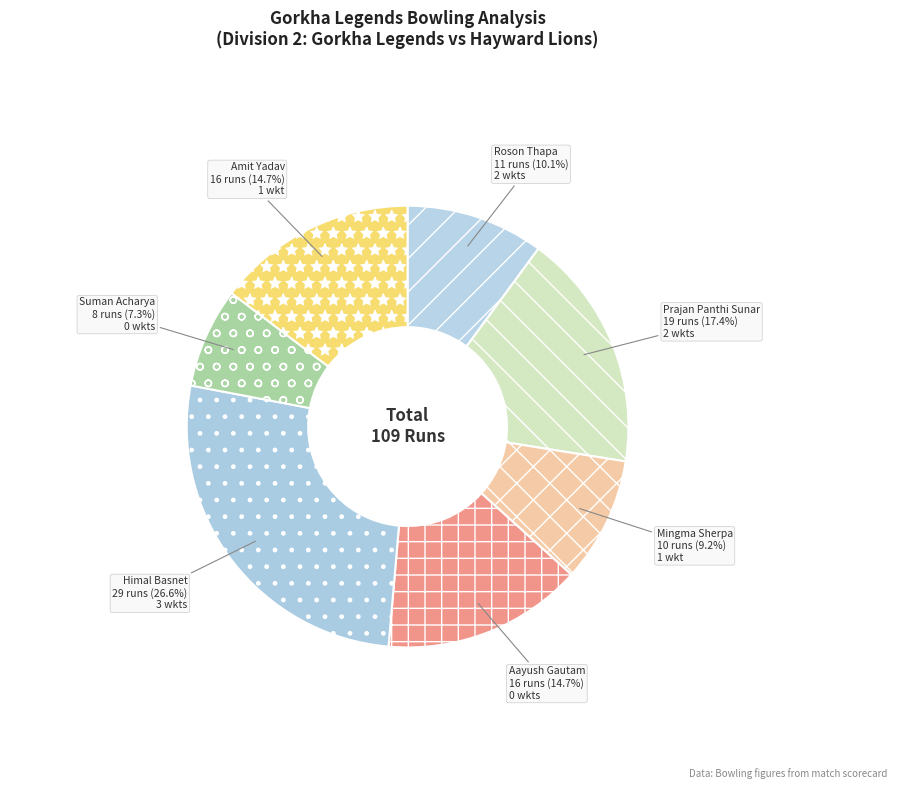

What is the ratio of the value at Amit Yadav to the value at Roson Thapa?

1.5